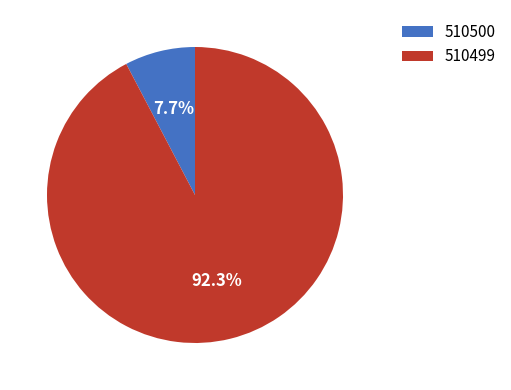

What portion of the pie excludes 510500?

92.3%